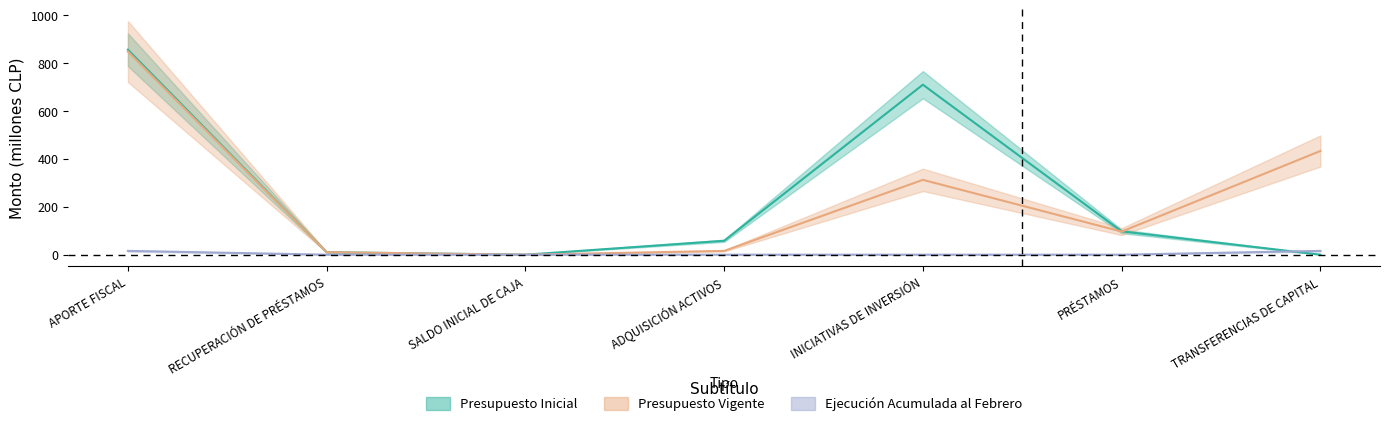

Which series ends up on top after the final intersection of Presupuesto Inicial and Presupuesto Vigente?

Presupuesto Vigente